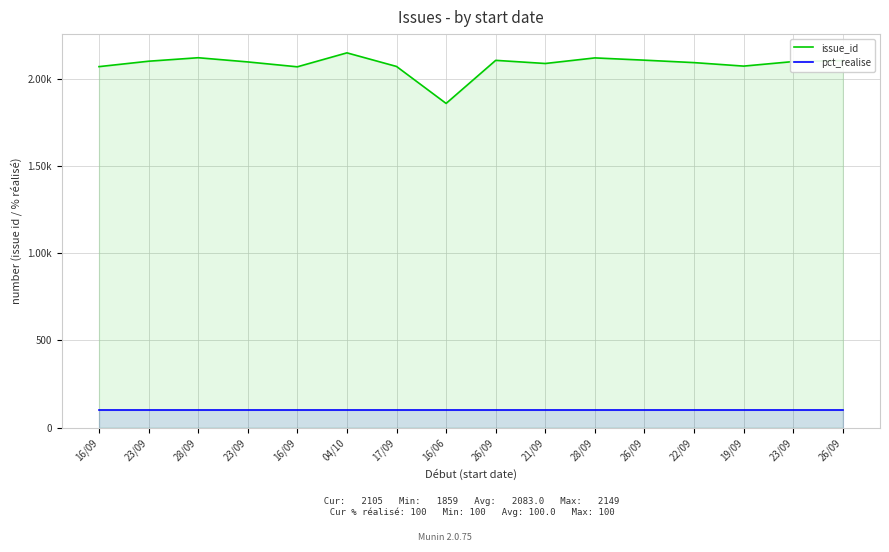

True or false: pct_realise has more than 2 points higher than both neighbors.

False